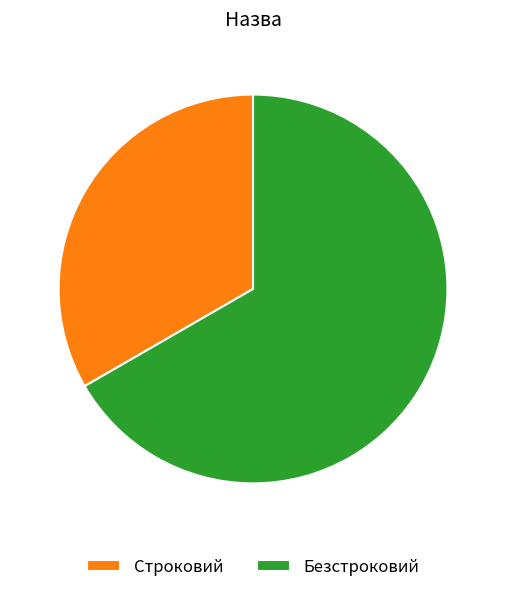

Which category accounts for the majority?

Безстроковий